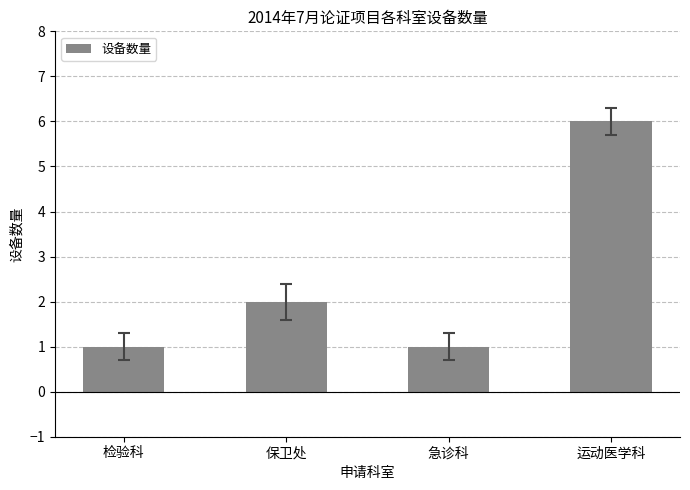

Count the values in the range 1 to 6.

4